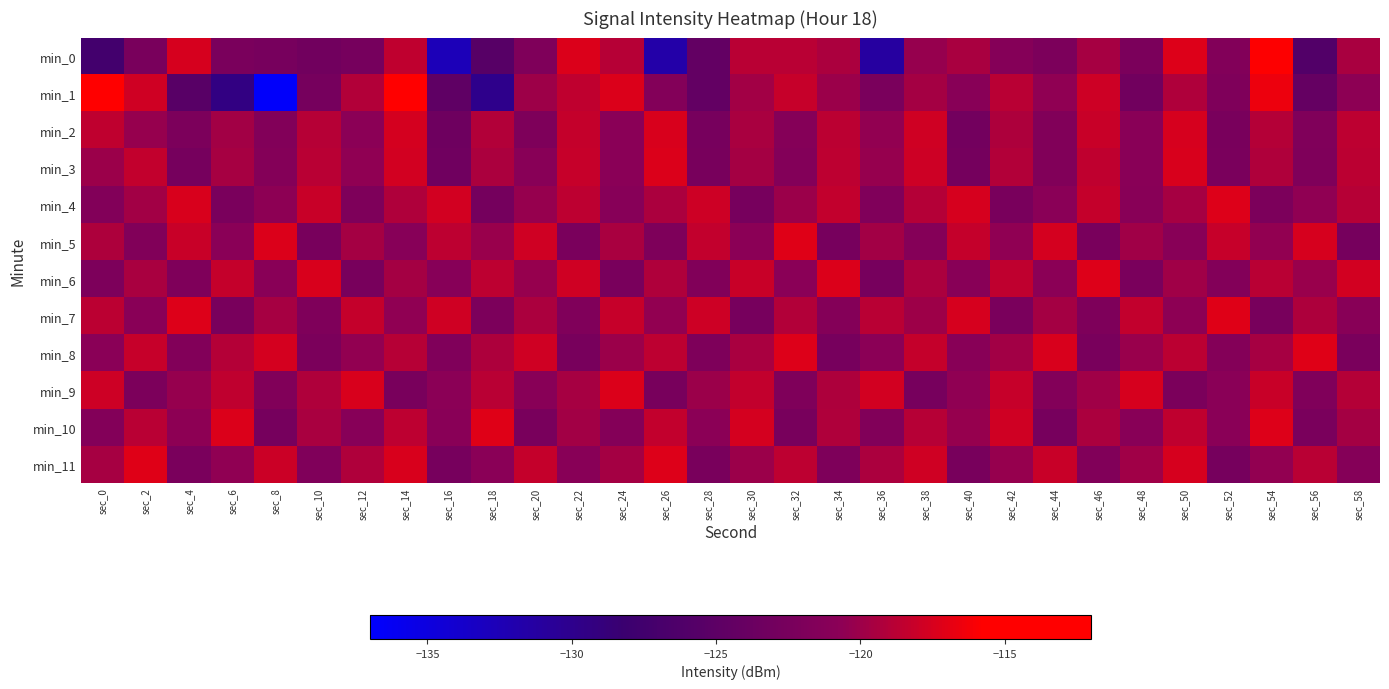

How many categories are shown in the chart?

30